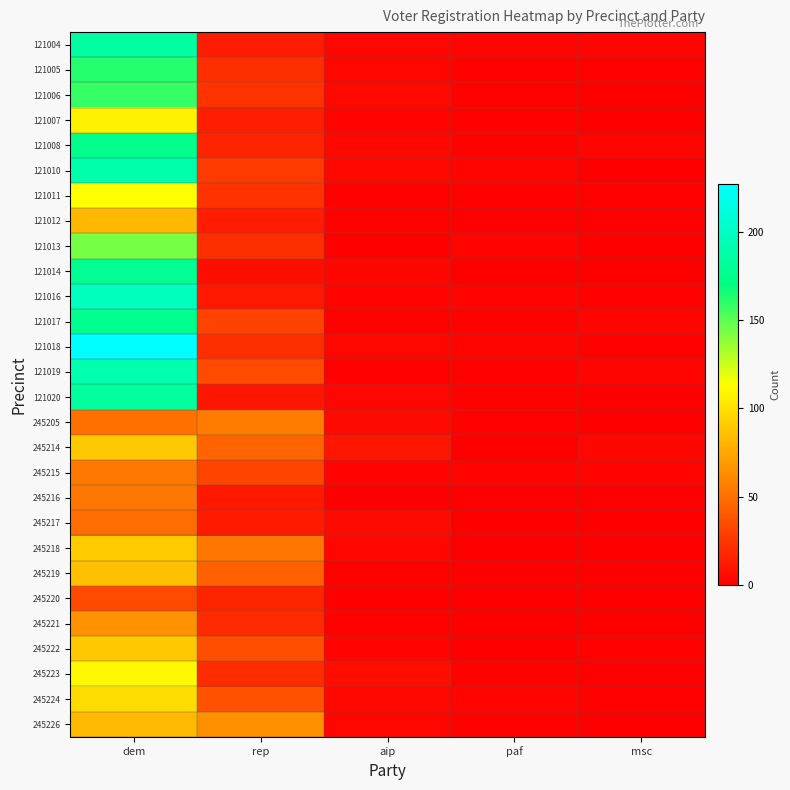

At msc, list the series in order from smallest to largest.

121006, 121007, 121010, 121012, 121013, 121014, 121020, 245205, 245216, 245217, 245218, 245219, 245220, 245221, 245223, 245226, 121005, 121011, 121016, 121018, 245222, 245224, 121004, 121008, 121017, 121019, 245215, 245214